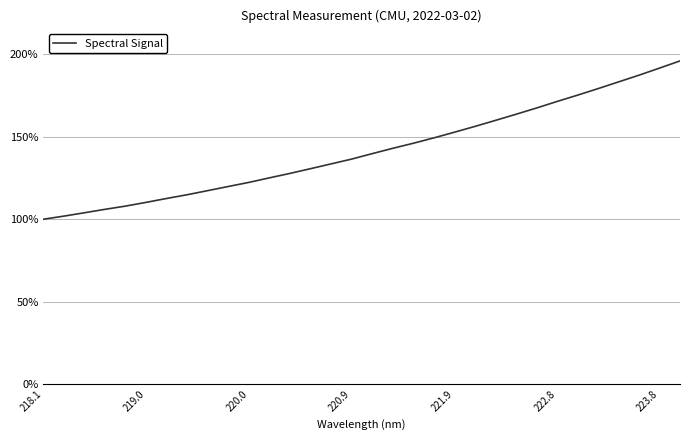

What is the difference between the maximum and minimum values?

95.9